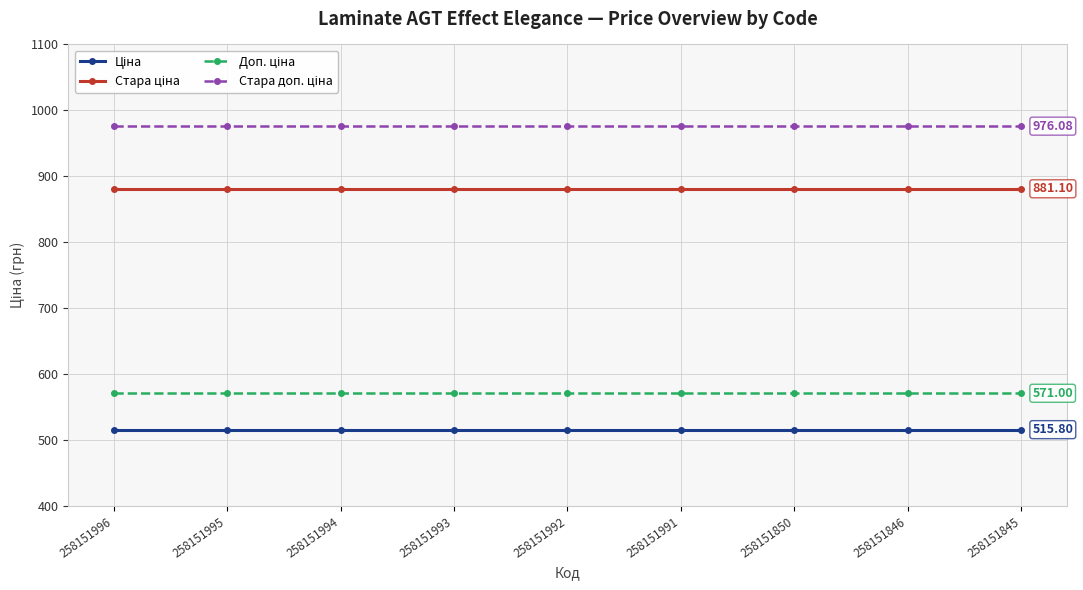

What is the difference between the highest and lowest values at 258151992?

460.3